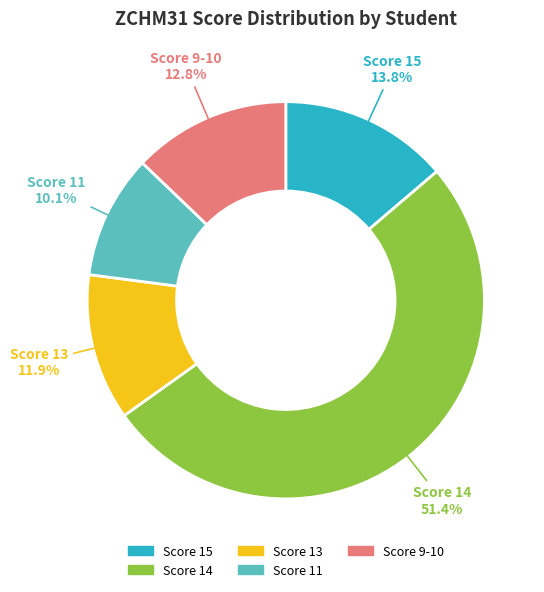

How many segments does this pie chart have?

5